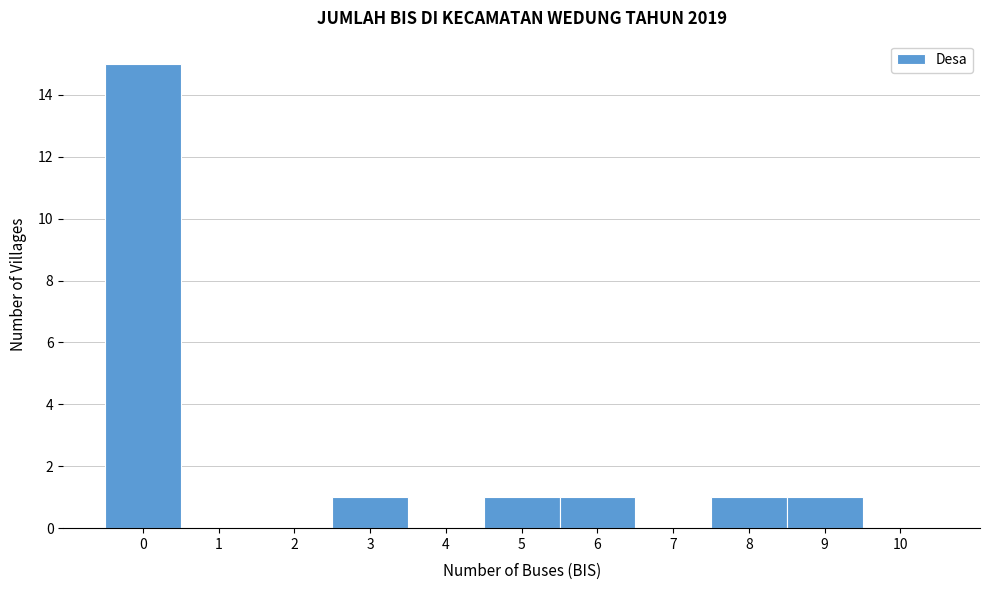

What is the height of the bar covering 4.5 to 5.5 on the x-axis? The values are not printed on the chart, so give them approximately, as read against the axis.

1